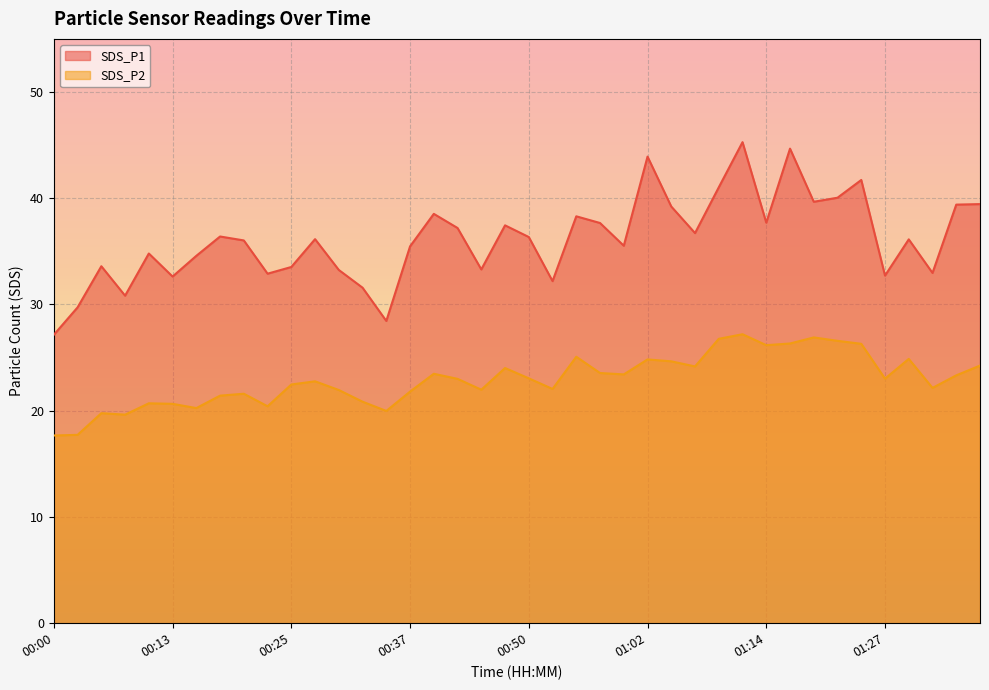

Is the value of SDS_P2 at 01:24 greater than the value of SDS_P1 at 00:27?

No